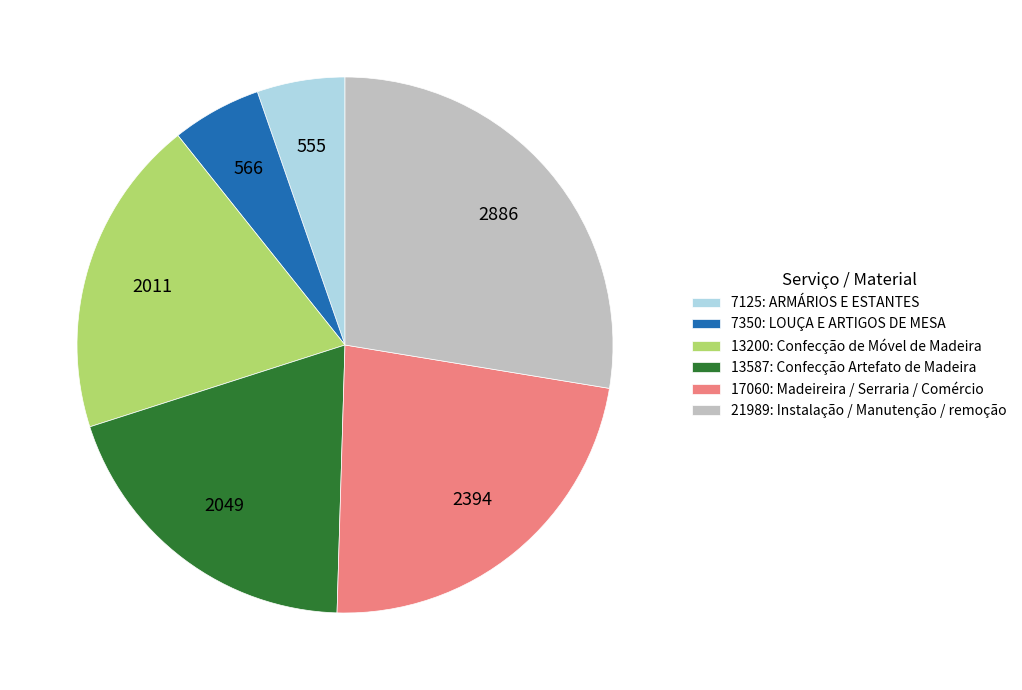

Which has a higher value, 7125: ARMÁRIOS E ESTANTES or 13200: Confecção de Móvel de Madeira?

13200: Confecção de Móvel de Madeira